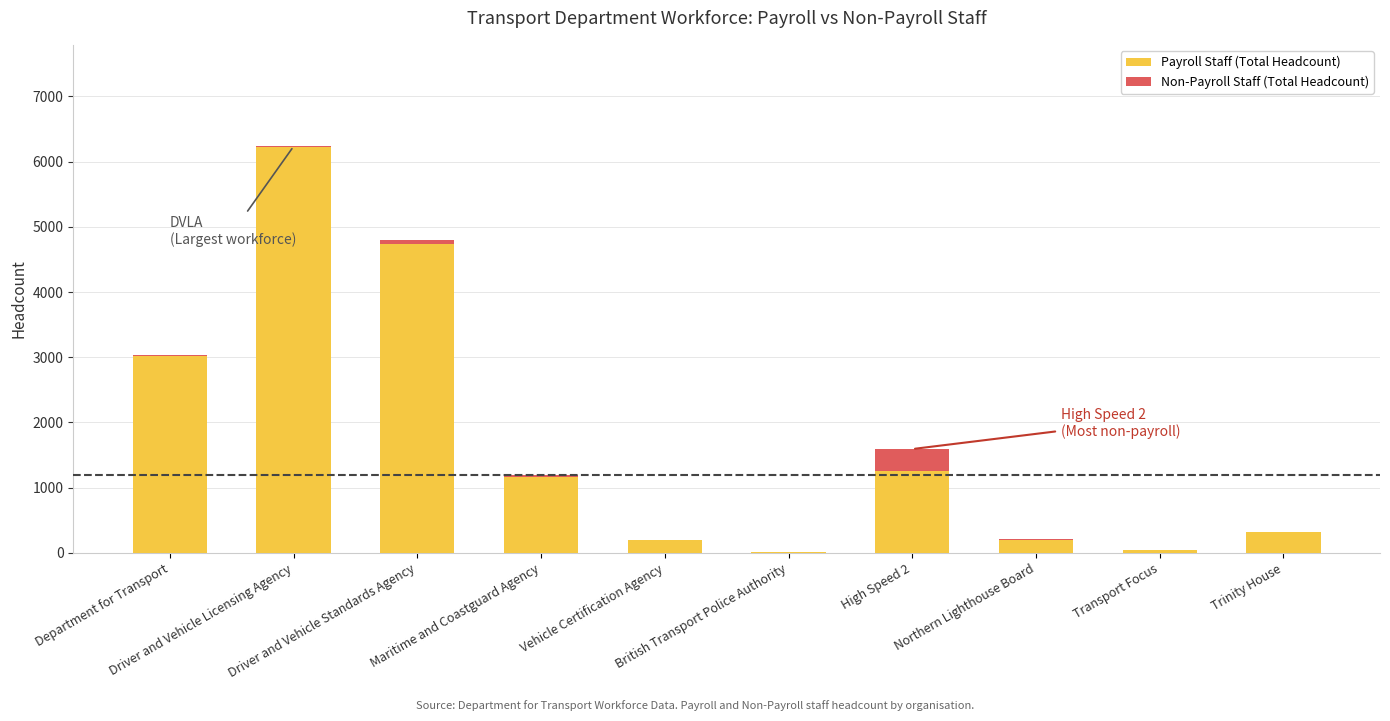

What is the sum of all Payroll Staff (Total Headcount) values?

17156